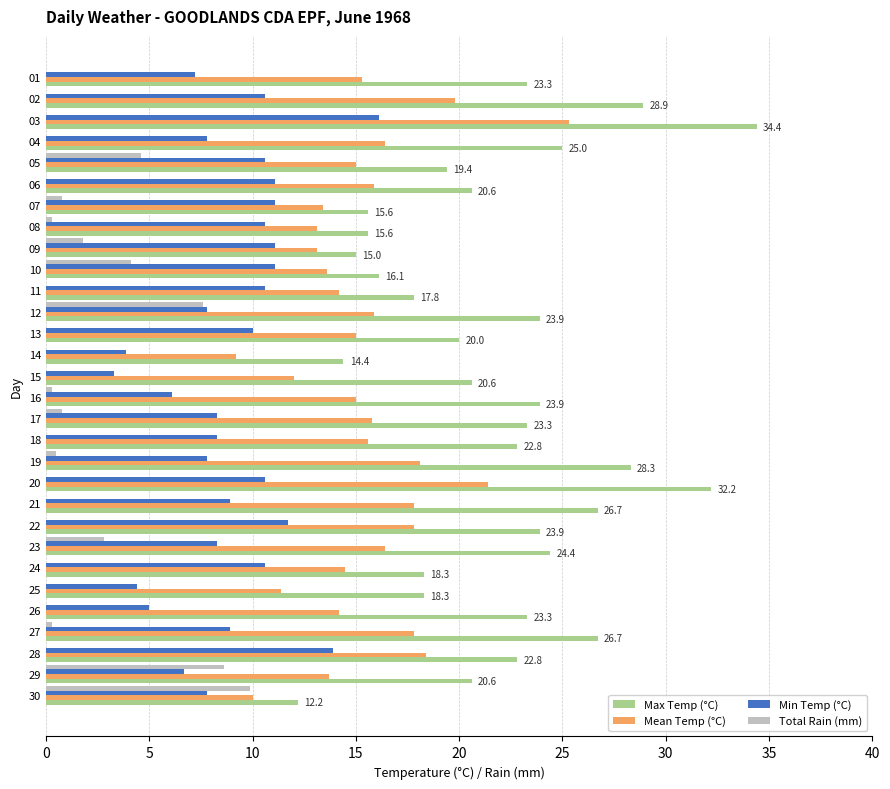

Which label corresponds to the largest value in the chart?

03